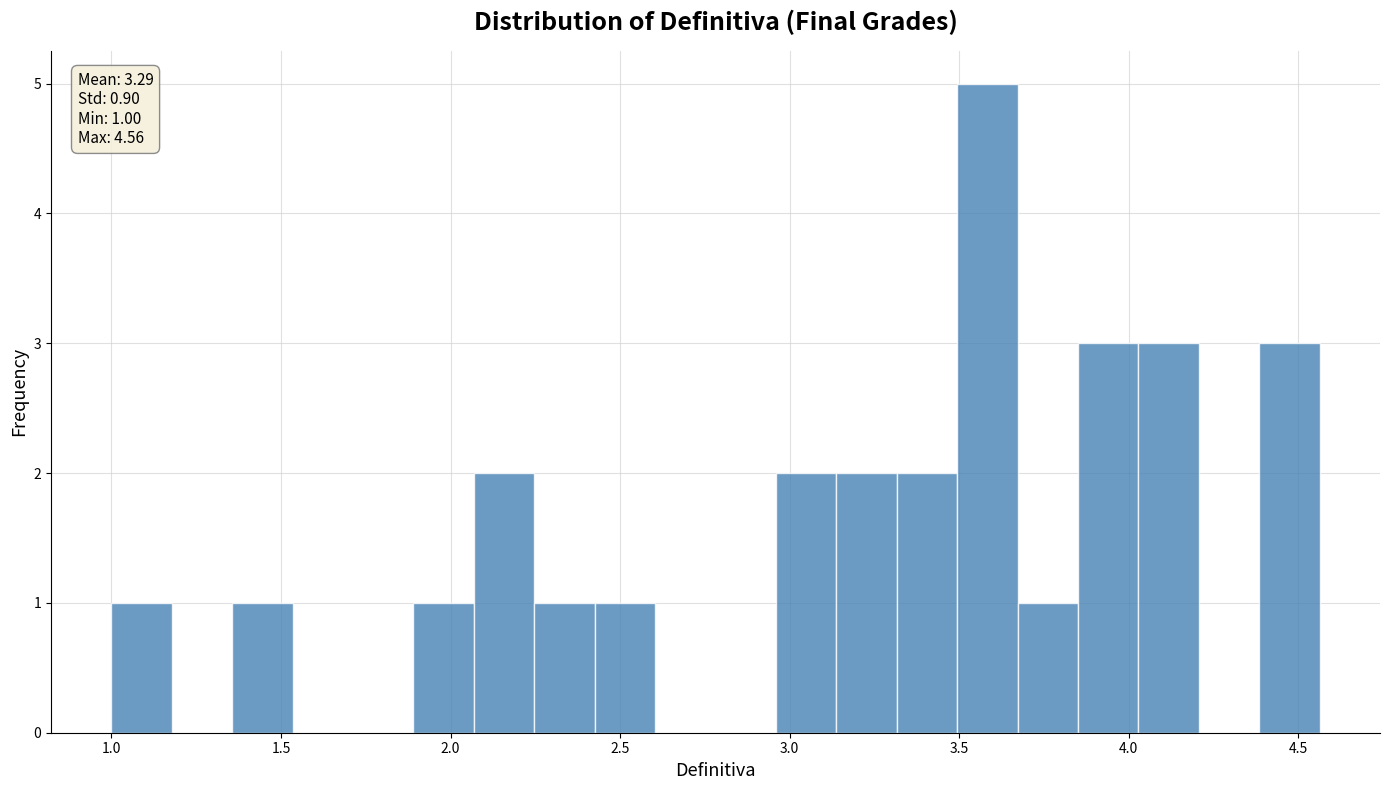

Around what value on the x-axis is the tallest bar? Give the approximate position of its centre, as read against the axis.

3.60